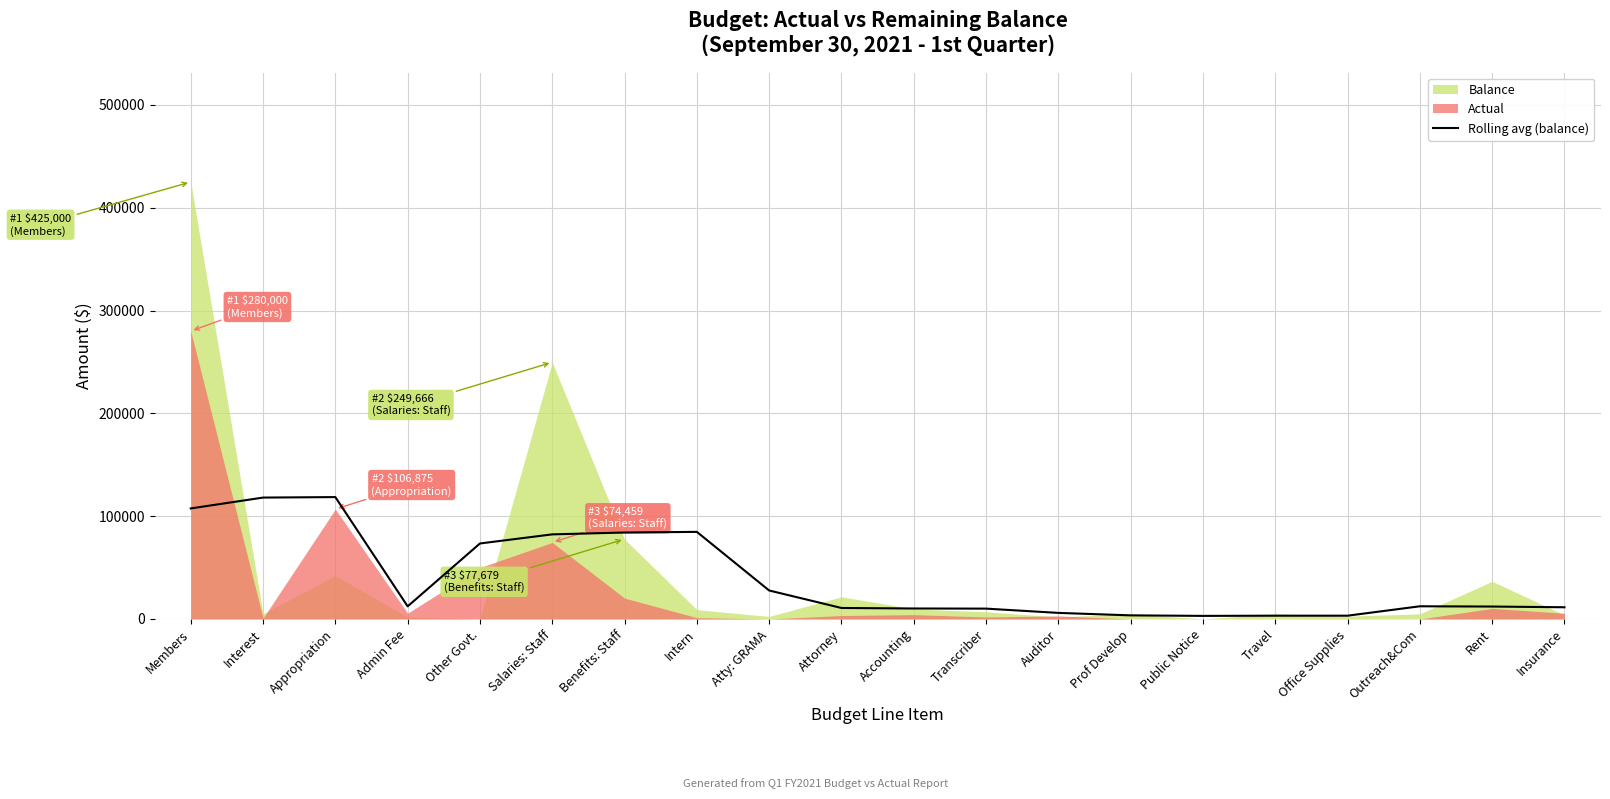

The value at Other Govt. is 106113.6. True or false?

False